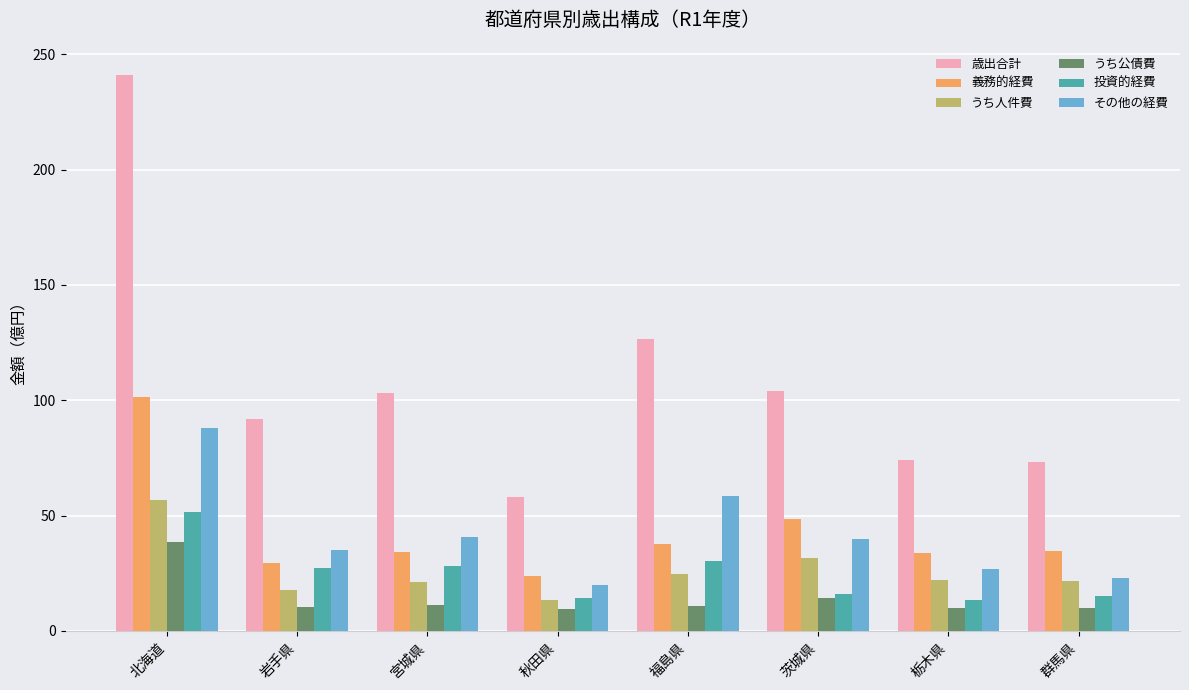

The 投資的経費 series shows 3.3 at 栃木県. True or false?

False